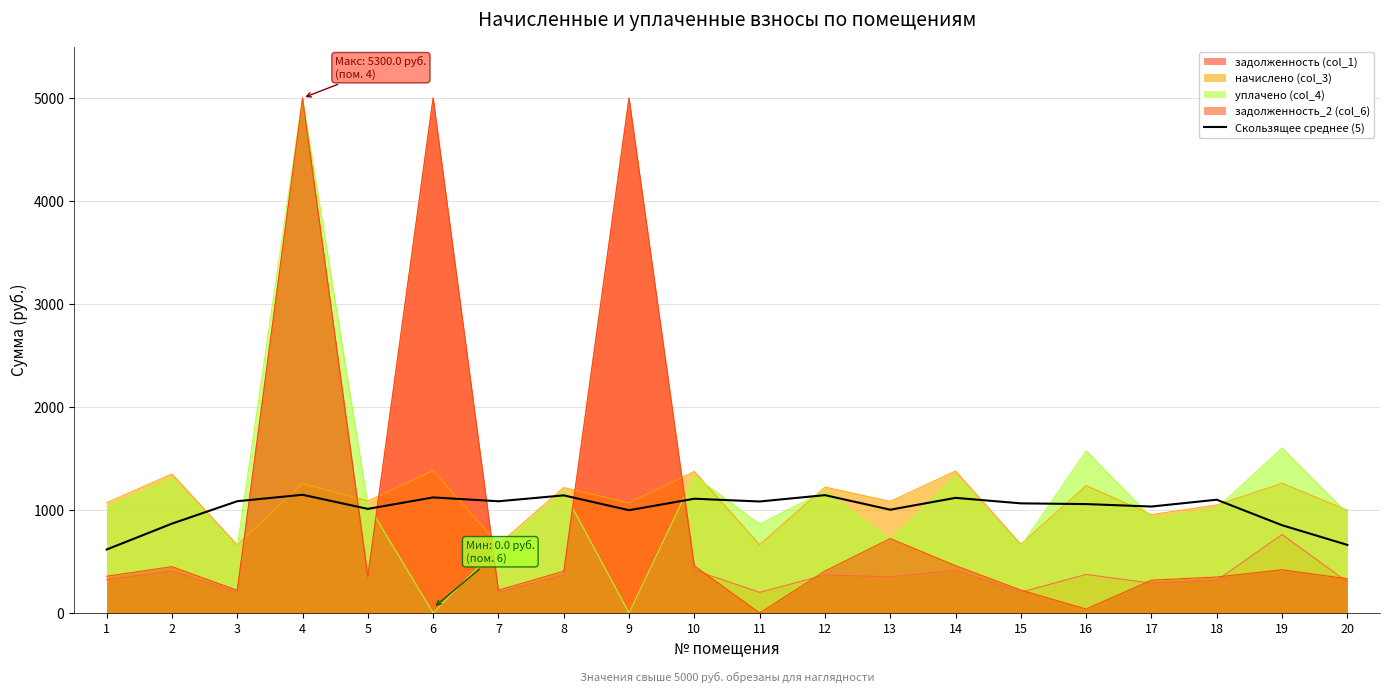

Which label corresponds to the largest value in the chart?

4